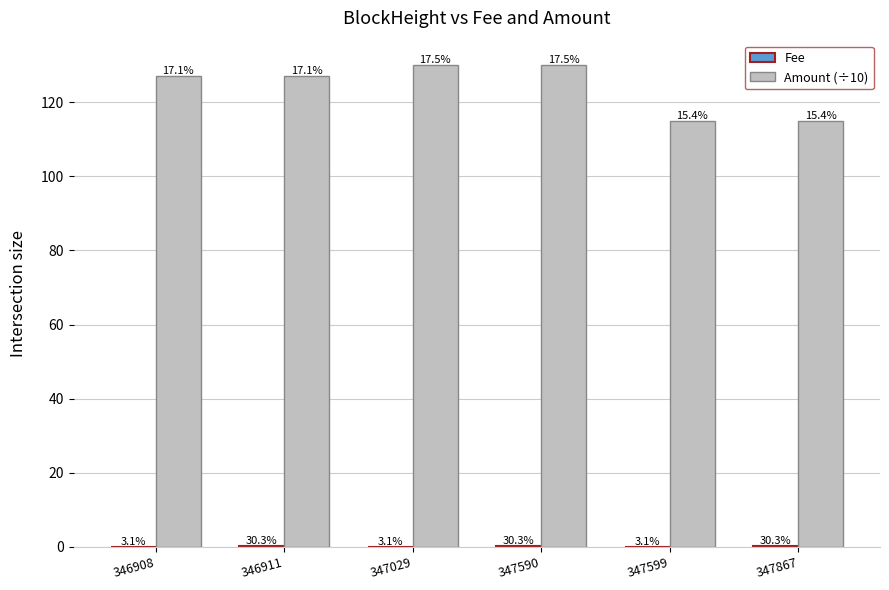

How many groups of bars are there?

6